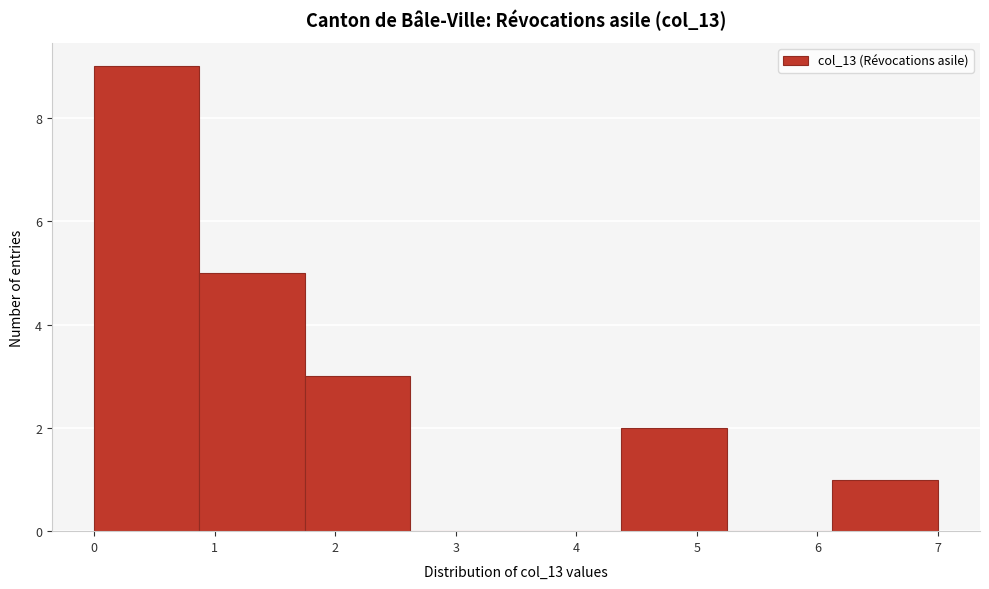

Reading left to right, transcribe this chart: for each bar, give the range it covers on the x-axis and its height. Neither the bar edges nor the heights are printed on the chart, so give them approximately, as read against the axes.

0.0 to 0.9: 9
0.9 to 1.8: 5
1.8 to 2.6: 3
2.6 to 3.5: 0
3.5 to 4.4: 0
4.4 to 5.3: 2
5.3 to 6.1: 0
6.1 to 7.0: 1